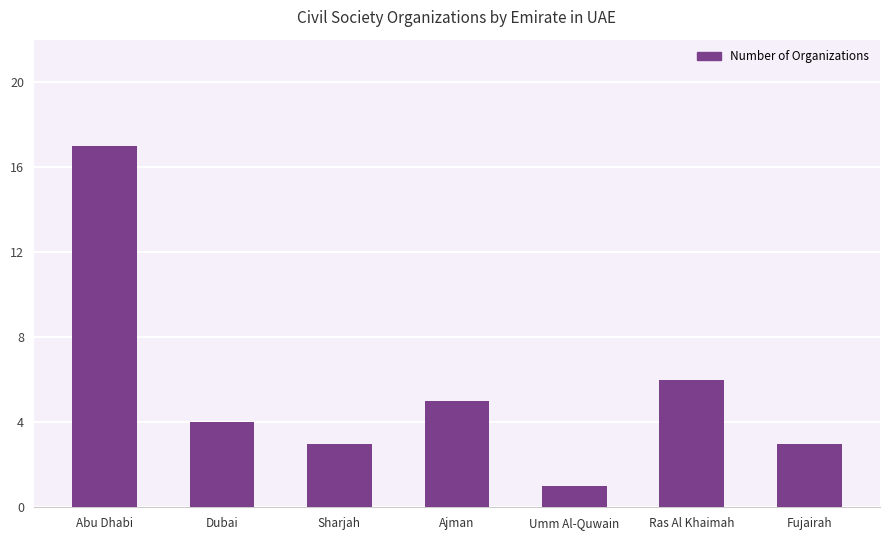

Are the bars horizontal?

No